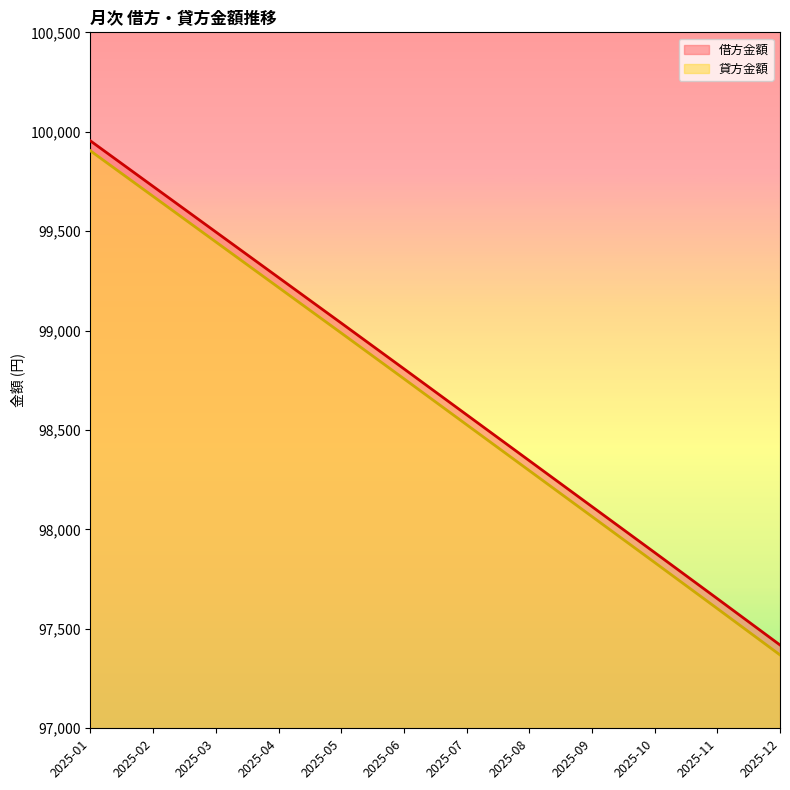

What is the value of the 借方金額 point at the 12th from the left?

97419